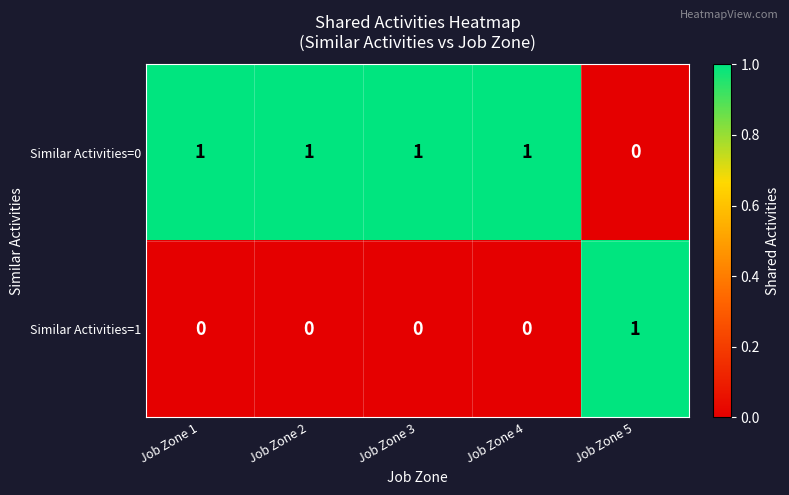

What is the greatest value displayed?

1